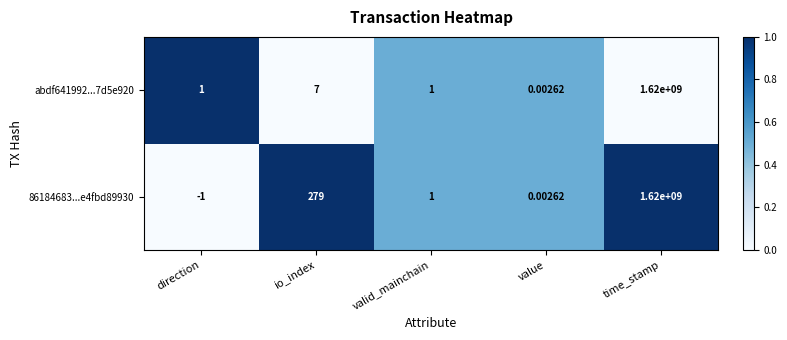

Which label corresponds to the largest value in the chart?

time_stamp